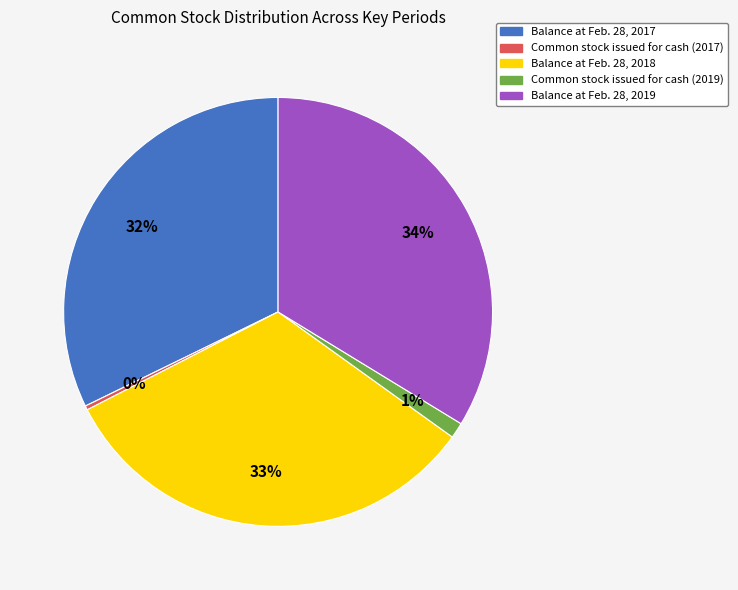

Between Common stock issued for cash (2019) and Balance at Feb. 28, 2017, which is larger?

Balance at Feb. 28, 2017